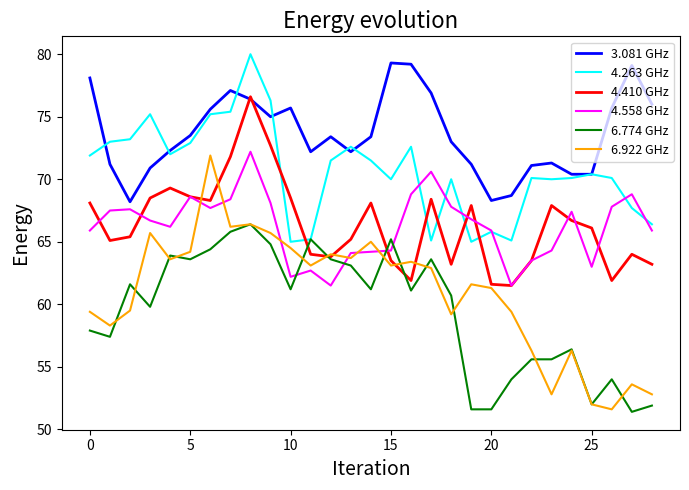

Which series has the widest spread of values?

6.922 GHz